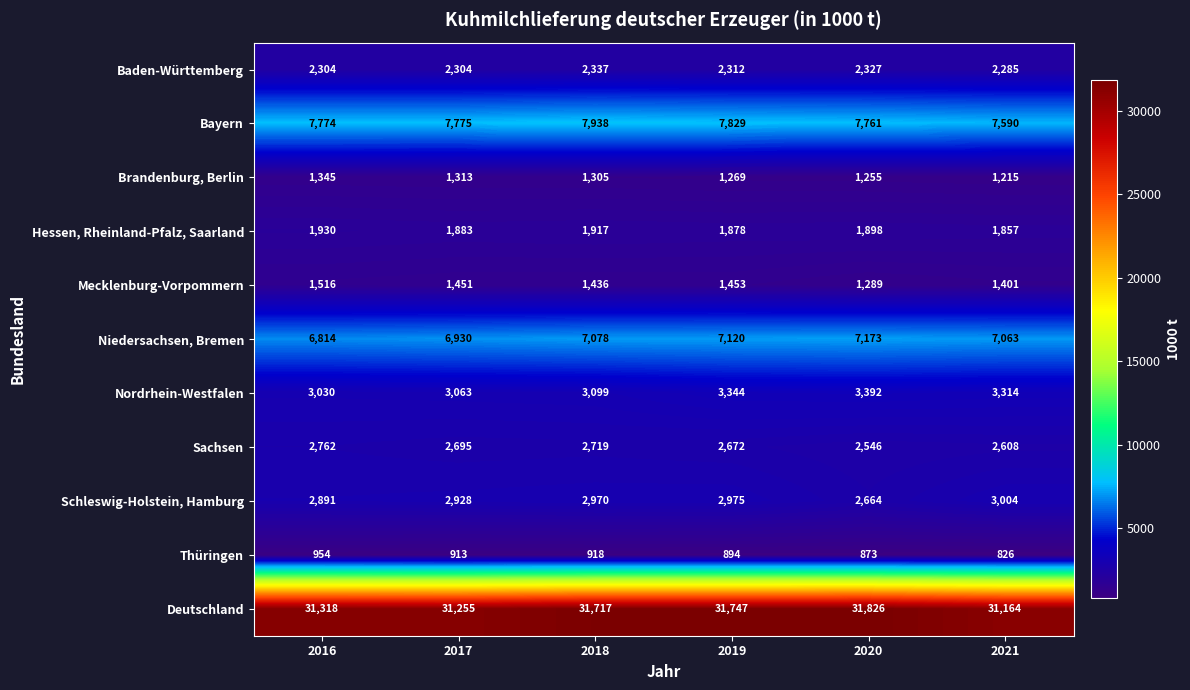

At which category is the sum across all series the highest?

2019